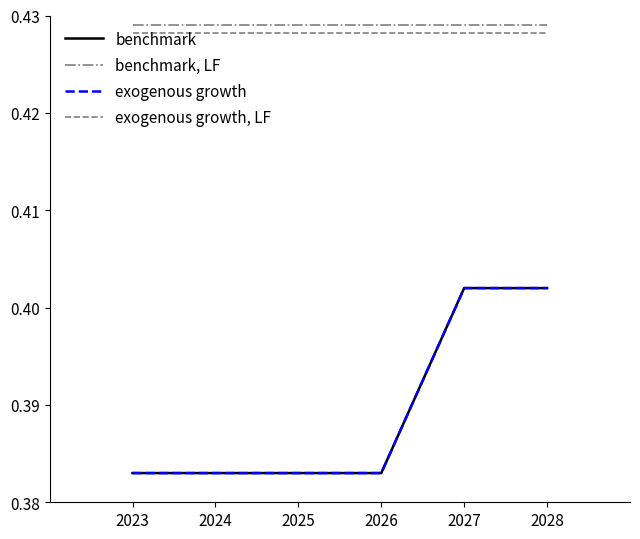

True or false: benchmark, LF and exogenous growth cross at least once.

False